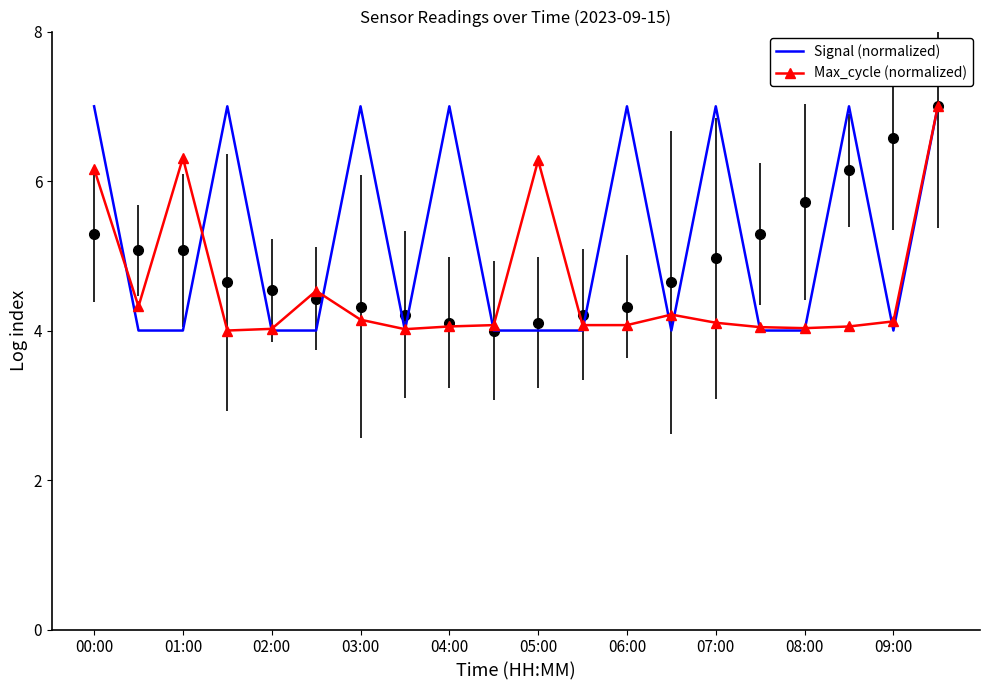

What is the minimum value for Max_cycle (normalized)?

4.0